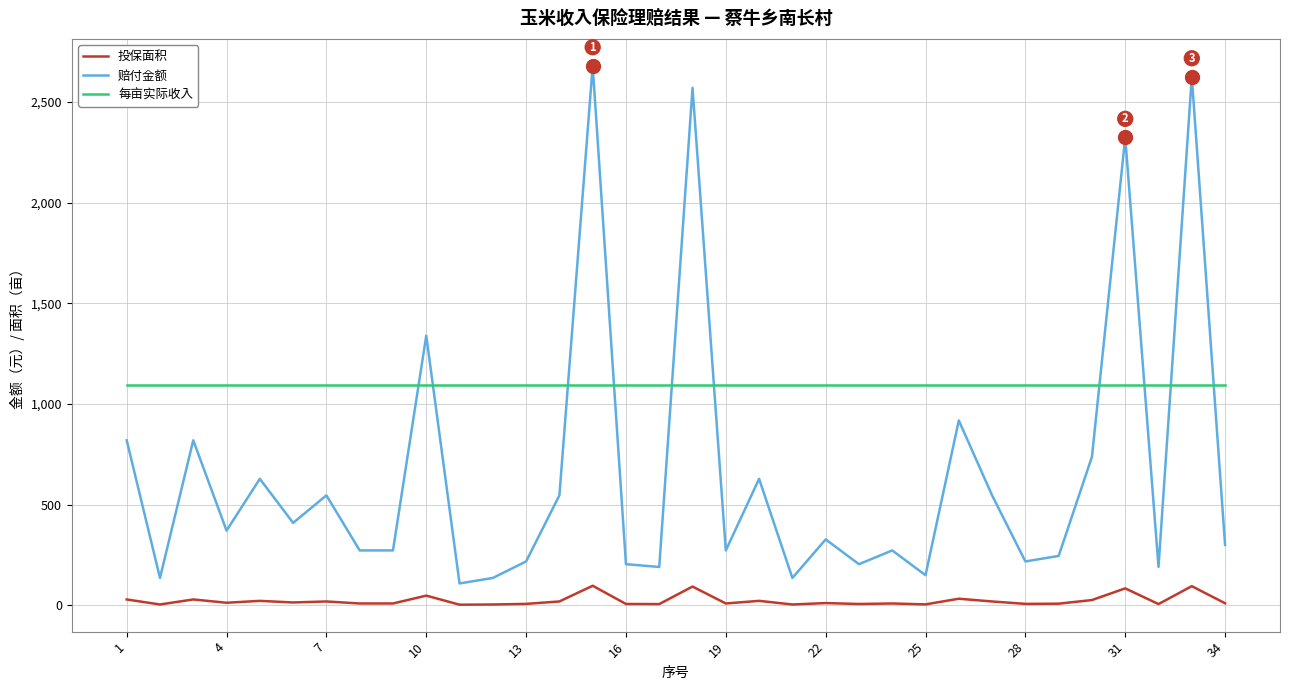

Which series has the largest range (max minus min)?

赔付金额